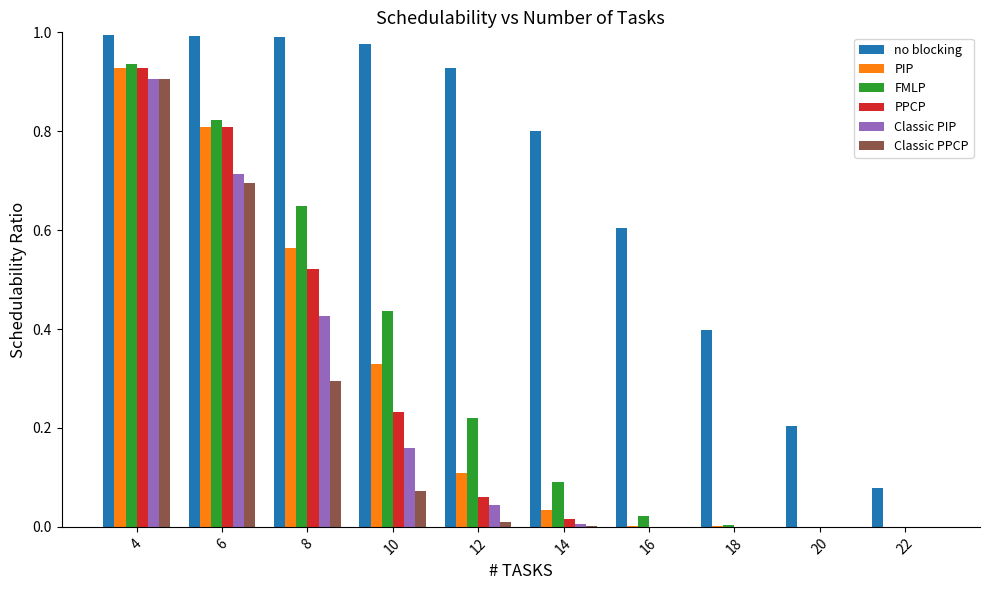

The value of Classic PPCP at 22 is 0.0. True or false?

True